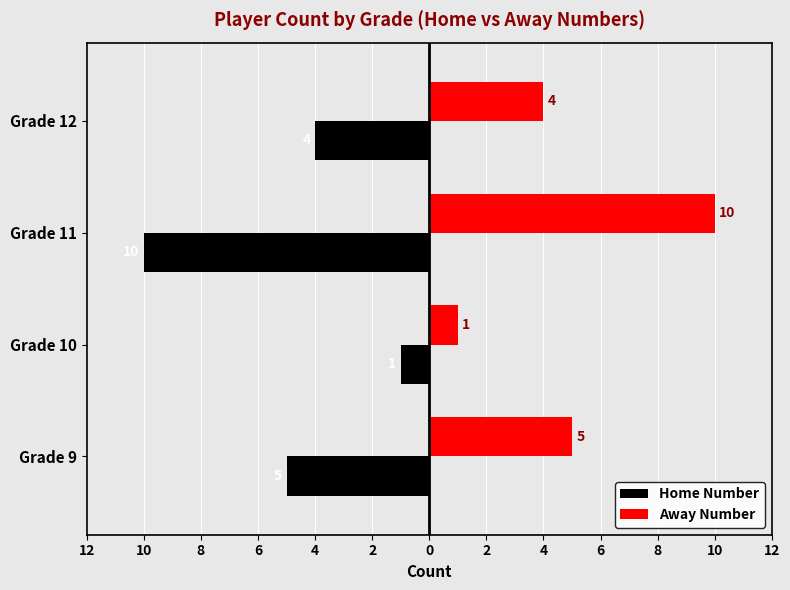

What are all the series names shown in the legend?

Home Number, Away Number